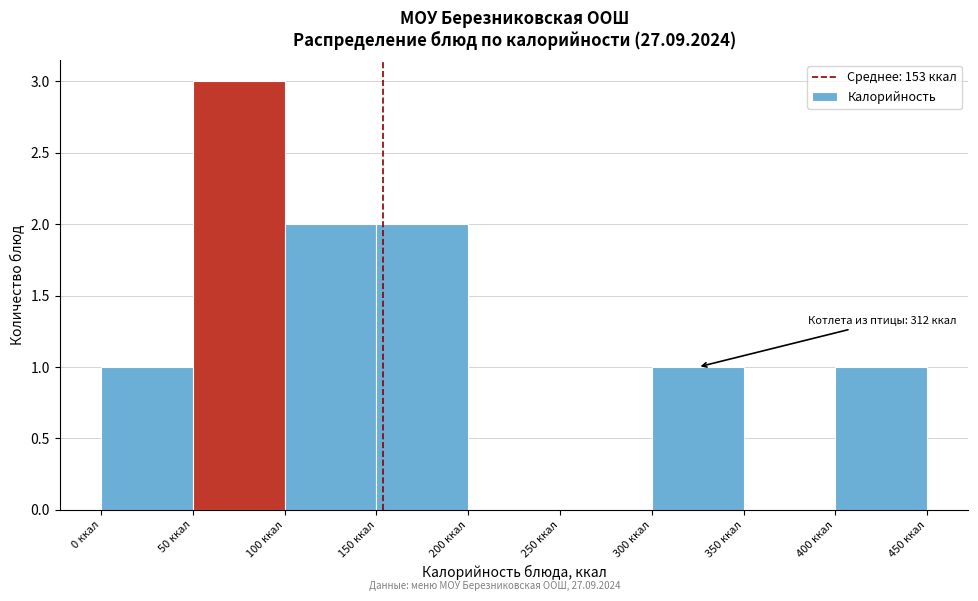

Over which range of the x-axis is the bar tallest?

50 to 100